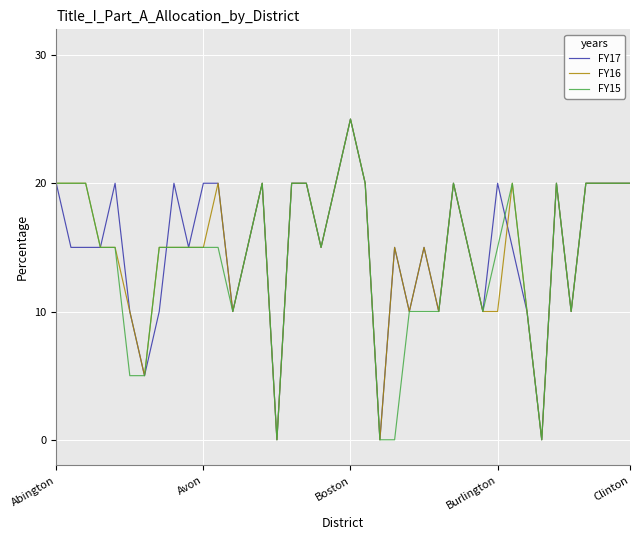

What is the greatest value displayed?

25